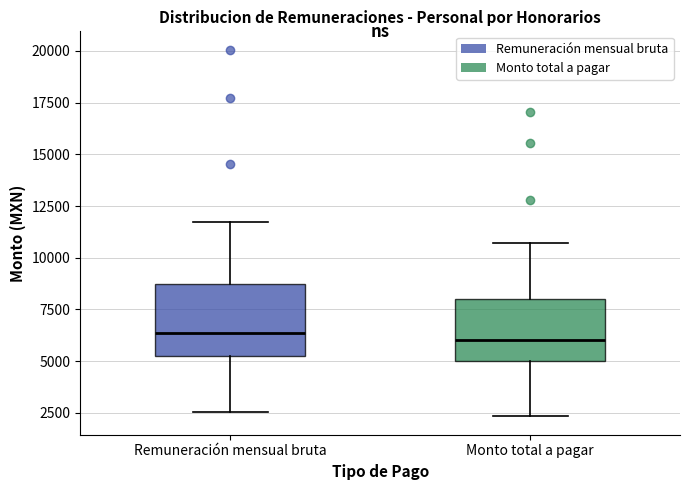

Reading left to right, transcribe this box plot: for each box, give where its median line is, the range the box spans, and where its two whiskers end, as read against the y-axis. The values are not printed on the chart, so give them approximately, as read against the axis.

Remuneración mensual bruta: median 6500, box 5000 to 8500, whiskers 2500 to 11500
Monto total a pagar: median 6000, box 5000 to 8000, whiskers 2500 to 10500